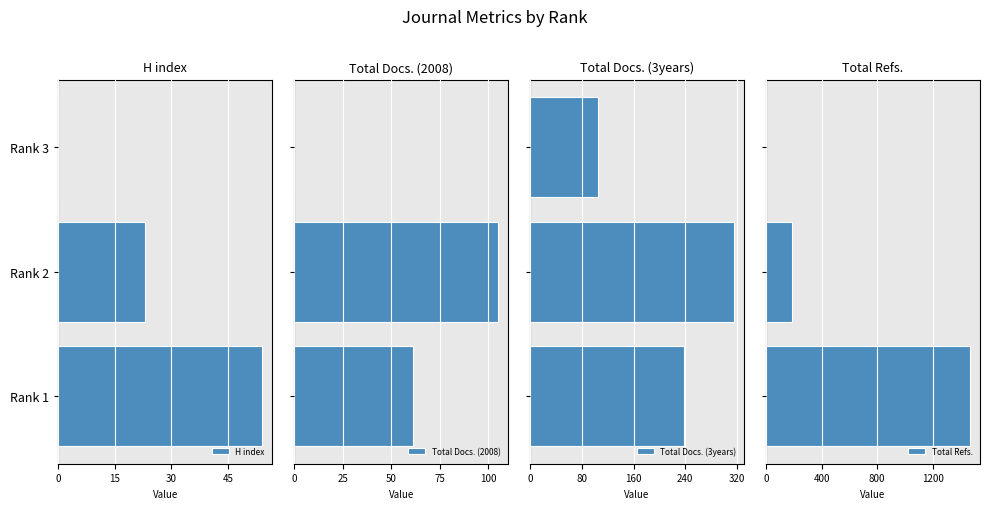

The value of H index at Rank 3 is -27. True or false?

False